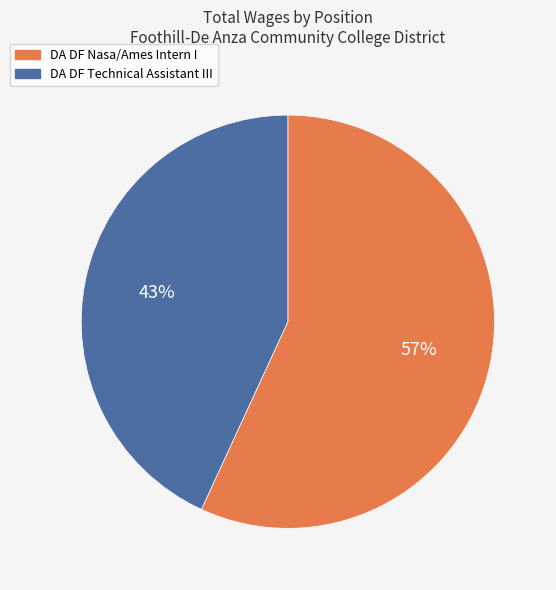

Which slice is the smallest?

DA DF Technical Assistant III